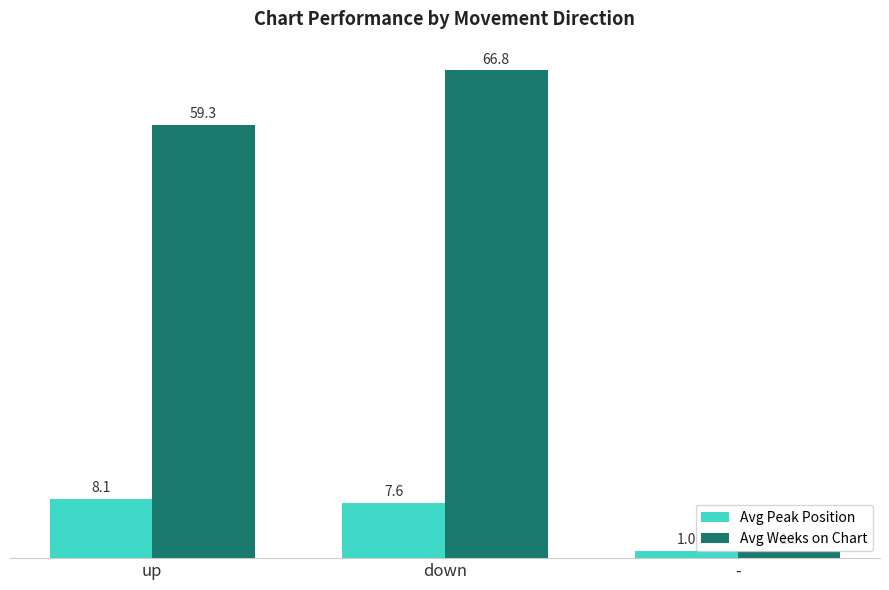

Rank the series by their average value, from highest to lowest.

Avg Weeks on Chart, Avg Peak Position